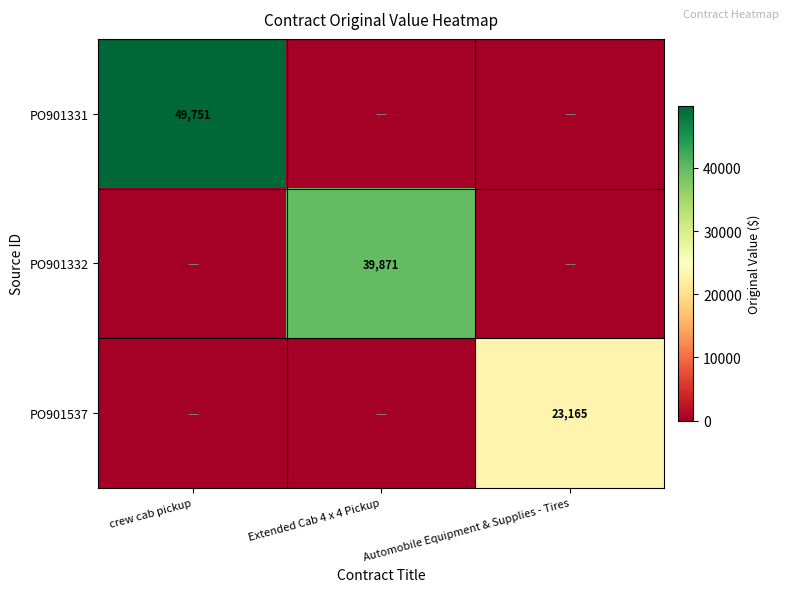

The value of PO901331 at crew cab pickup is 49751. True or false?

True